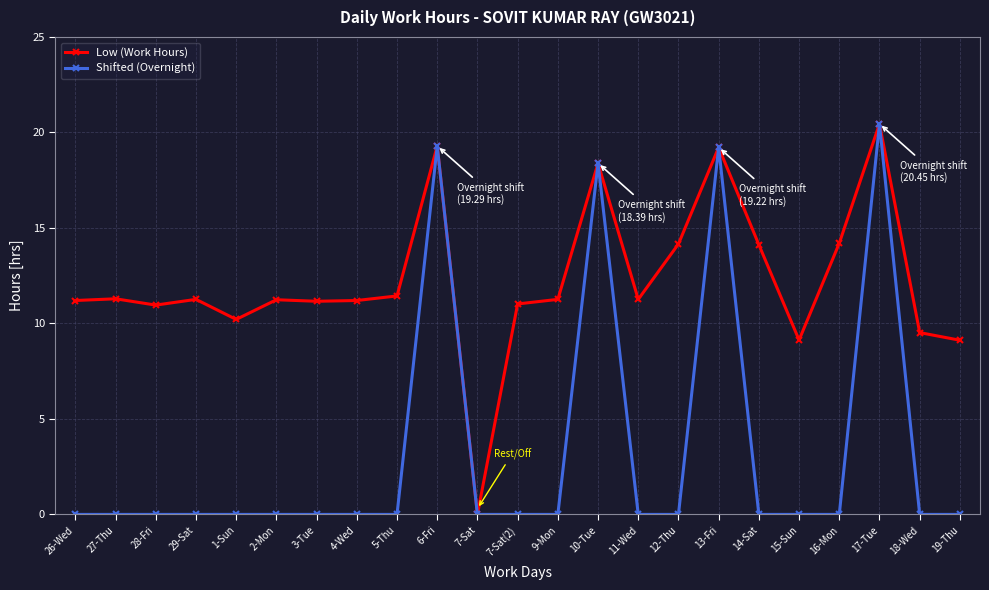

Rank the series at 28-Fri from highest to lowest value.

Low (Work Hours), Shifted (Overnight)